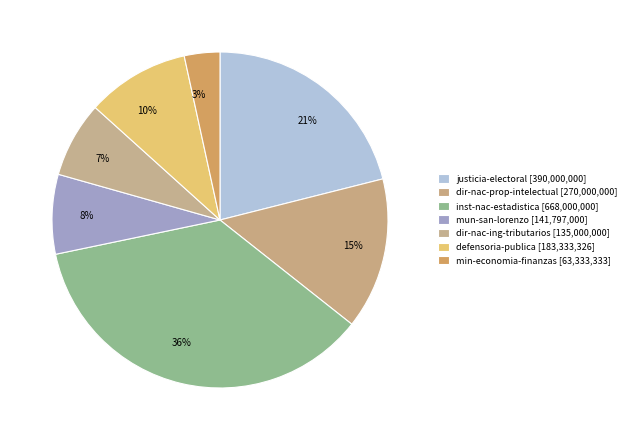

To the nearest percent, what is the average slice percentage?

14%